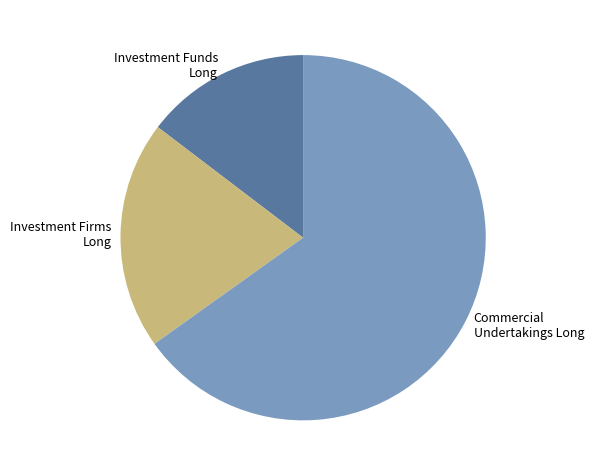

Between Investment Funds Long and Commercial Undertakings Long, which is larger?

Commercial Undertakings Long